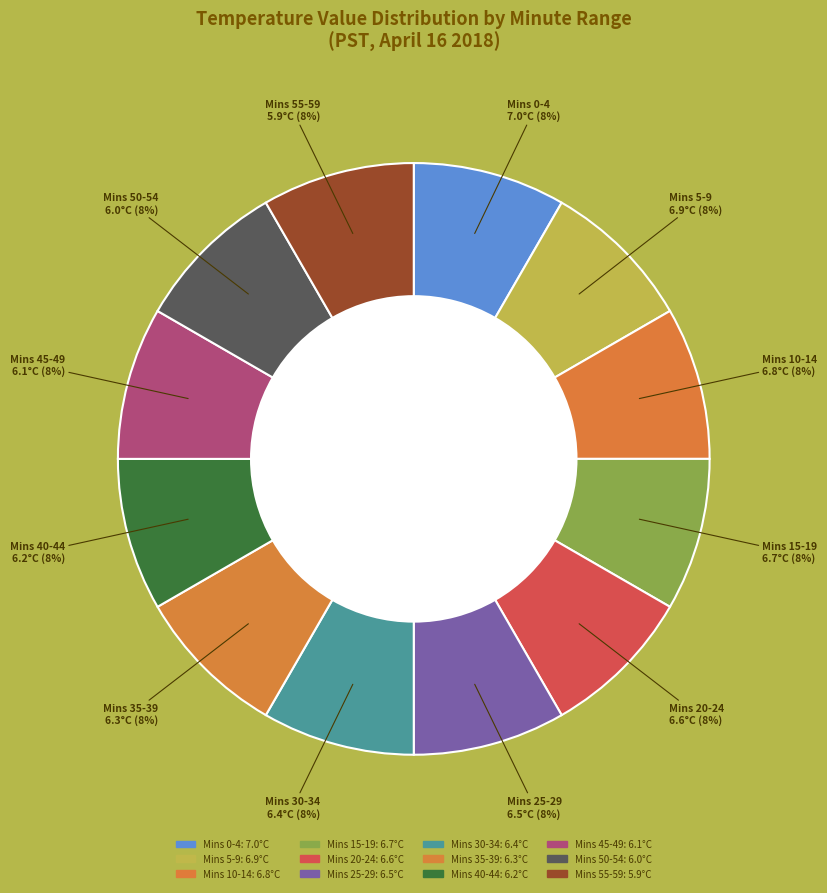

Which category has the biggest portion of the pie?

0-4